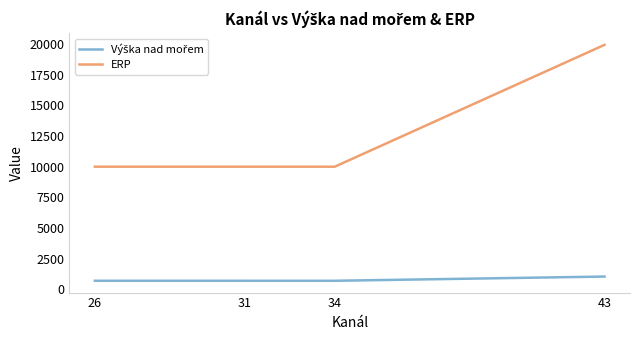

What is the total value across all series at 26?

10685